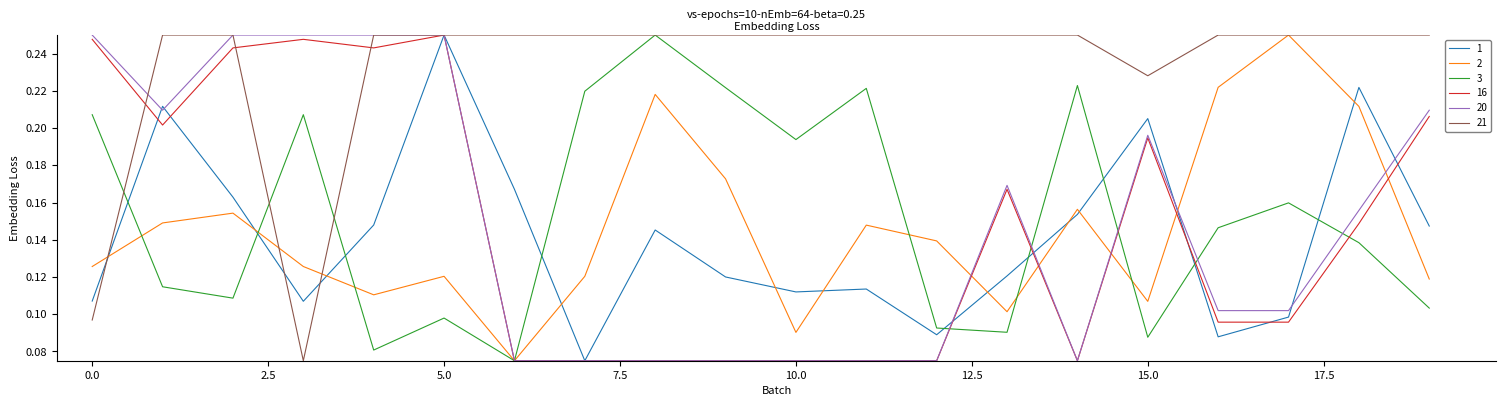

Which series has the largest total across all categories?

21